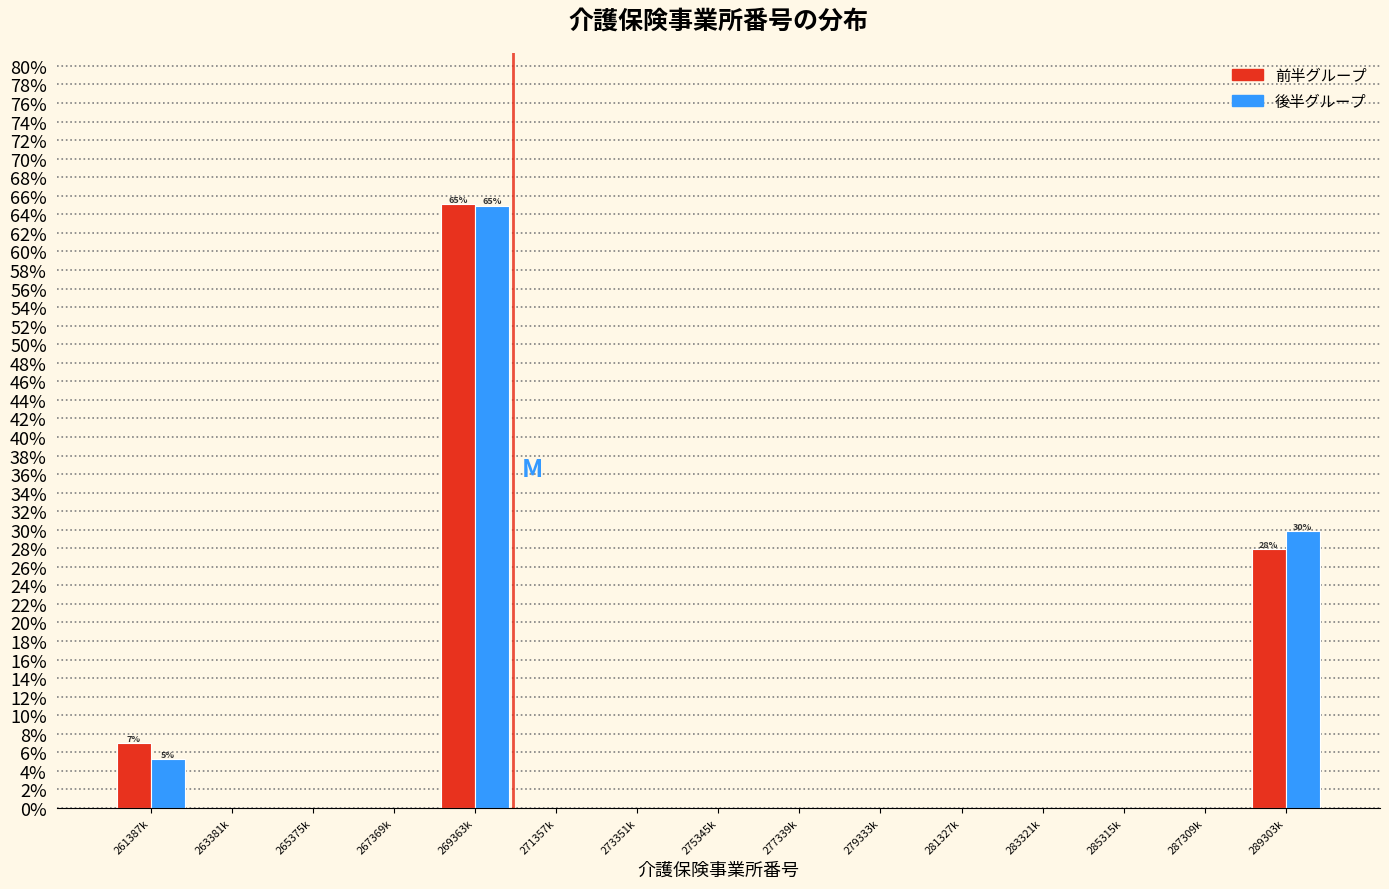

Reading left to right, what are all the values shown in this chart?

前半グループ: 261387k=7.0	263381k=0.0	265375k=0.0	267369k=0.0	269363k=65.1	271357k=0.0	273351k=0.0	275345k=0.0	277339k=0.0	279333k=0.0	281327k=0.0	283321k=0.0	285315k=0.0	287309k=0.0	289303k=27.9
後半グループ: 261387k=5.3	263381k=0.0	265375k=0.0	267369k=0.0	269363k=64.9	271357k=0.0	273351k=0.0	275345k=0.0	277339k=0.0	279333k=0.0	281327k=0.0	283321k=0.0	285315k=0.0	287309k=0.0	289303k=29.8